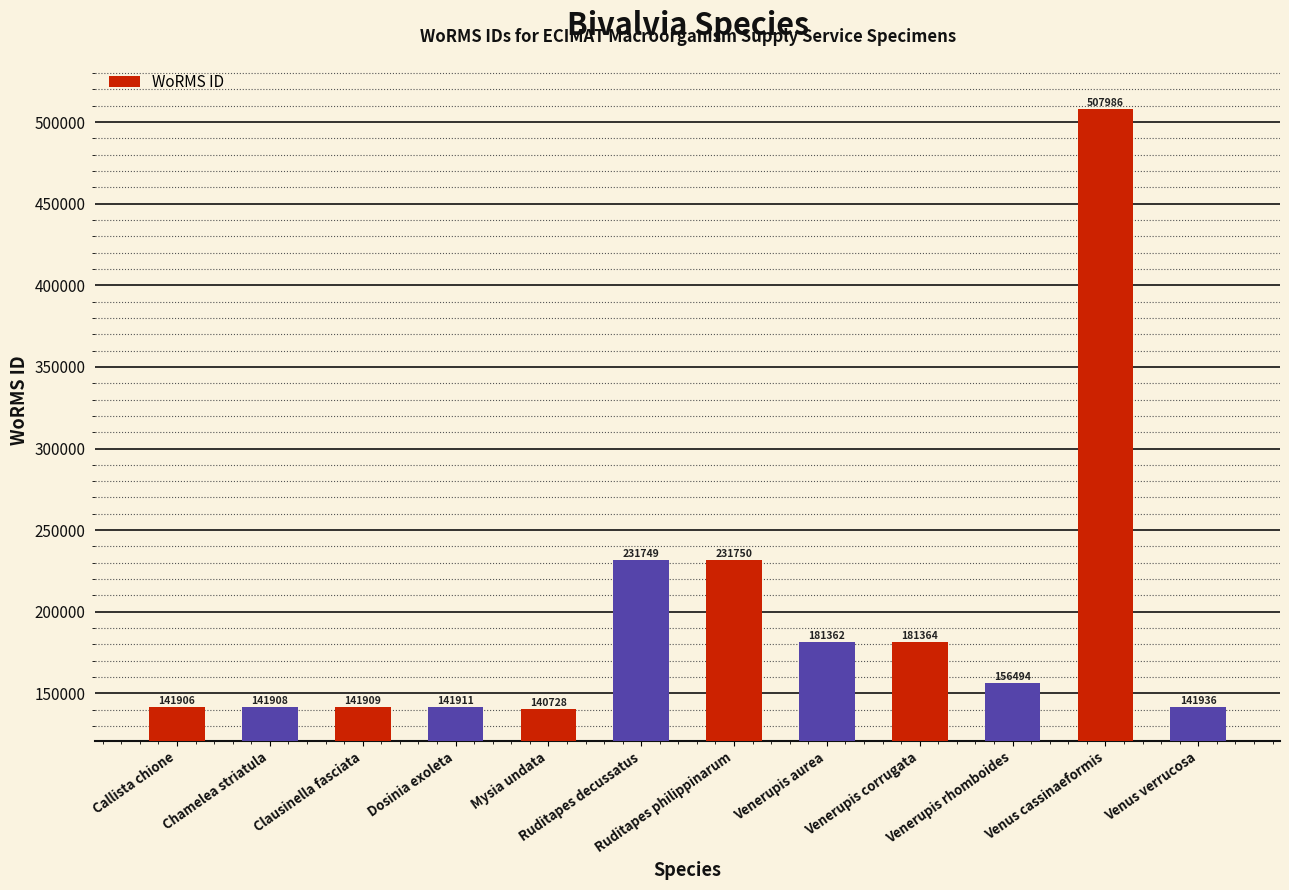

What is the difference between the values at Venus verrucosa and Chamelea striatula?

28